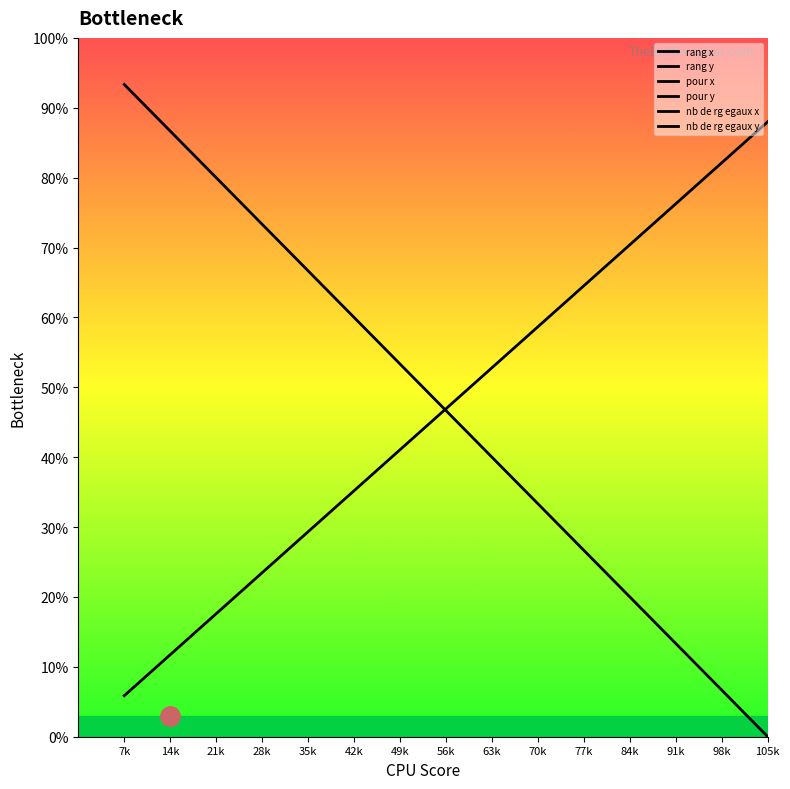

Reading left to right, transcribe all the data shown in this chart.

Bottleneck curve: 7k=93.3	14k=86.7	21k=80.0	28k=73.3	35k=66.7	42k=60.0	49k=53.3	56k=46.7	63k=40.0	70k=33.3	77k=26.7	84k=20.0	91k=13.3	98k=6.7	105k=0.0
Rise curve: 7k=5.9	14k=11.7	21k=17.6	28k=23.5	35k=29.3	42k=35.2	49k=41.1	56k=46.9	63k=52.8	70k=58.7	77k=64.5	84k=70.4	91k=76.3	98k=82.1	105k=88.0